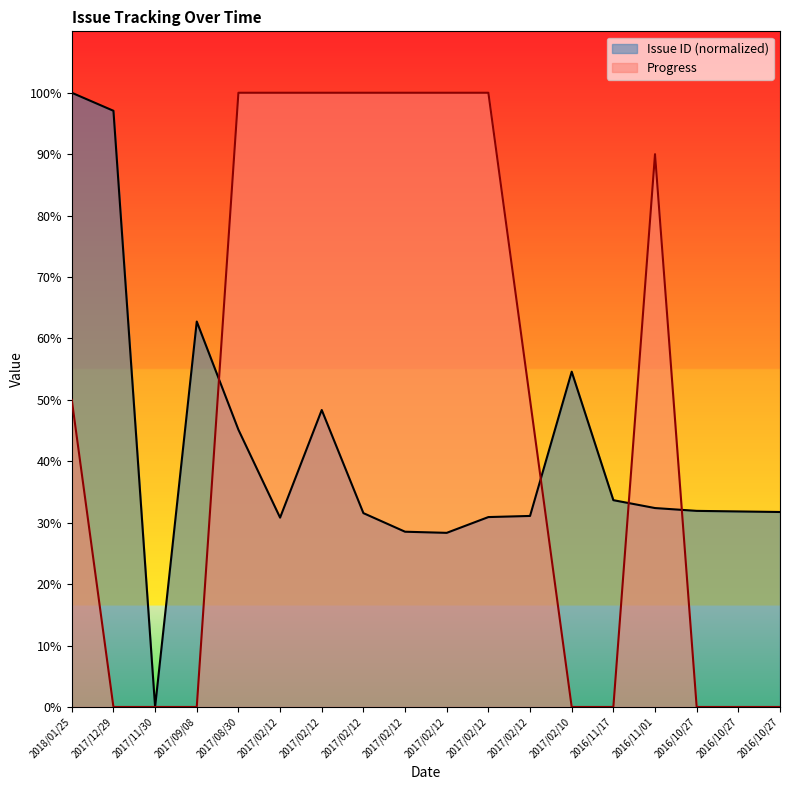

What is the average value of the Progress series?

49.4